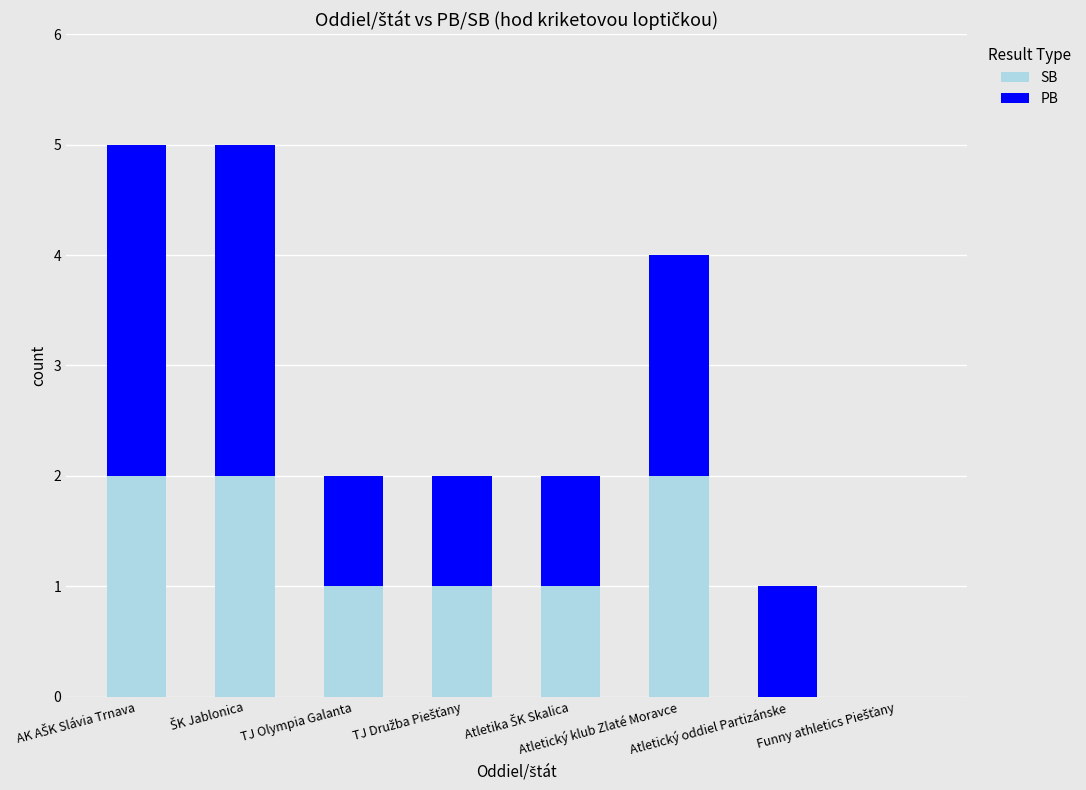

What is the sum of all SB values?

9